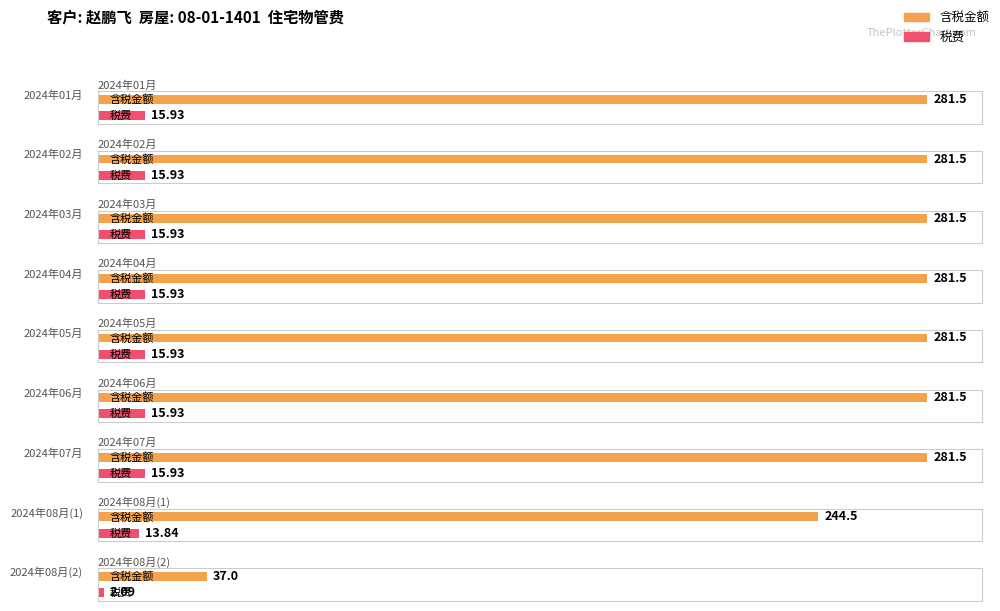

Reading left to right, transcribe all the data shown in this chart.

含税金额: 2024年01月=281.5	2024年02月=281.5	2024年03月=281.5	2024年04月=281.5	2024年05月=281.5	2024年06月=281.5	2024年07月=281.5	2024年08月(1)=244.5	2024年08月(2)=37.0
税费: 2024年01月=15.9	2024年02月=15.9	2024年03月=15.9	2024年04月=15.9	2024年05月=15.9	2024年06月=15.9	2024年07月=15.9	2024年08月(1)=13.8	2024年08月(2)=2.1